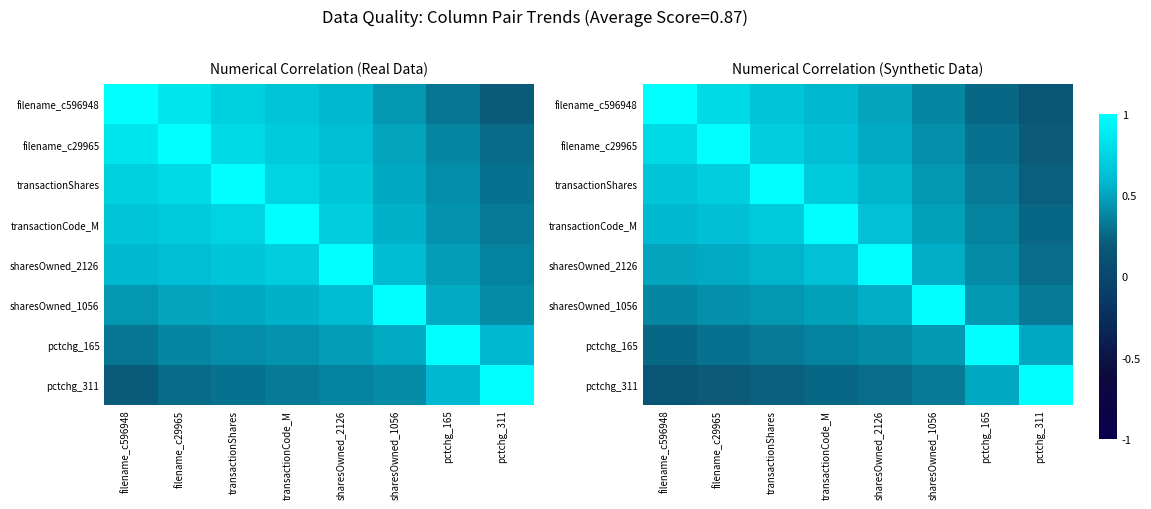

What is the maximum value shown in the chart?

1.0